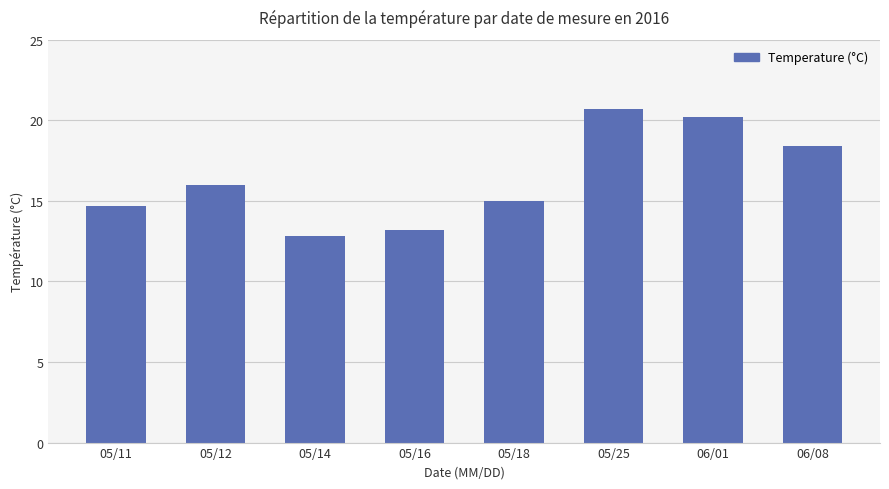

Reading left to right, extract all data points from this chart.

05/11=14.7	05/12=16.0	05/14=12.8	05/16=13.2	05/18=15.0	05/25=20.7	06/01=20.2	06/08=18.4